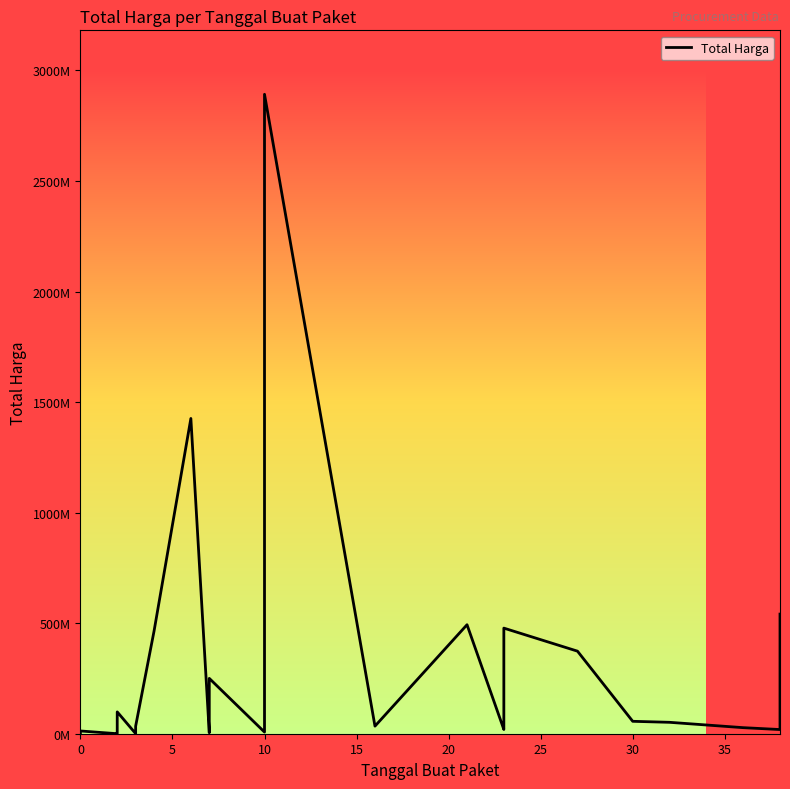

How many data points are less than 27412000?

17